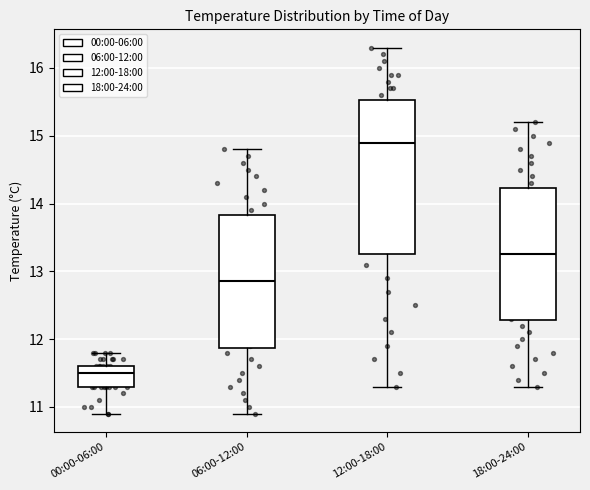

Which box is the tallest, from its lower edge to its upper edge?

12:00-18:00